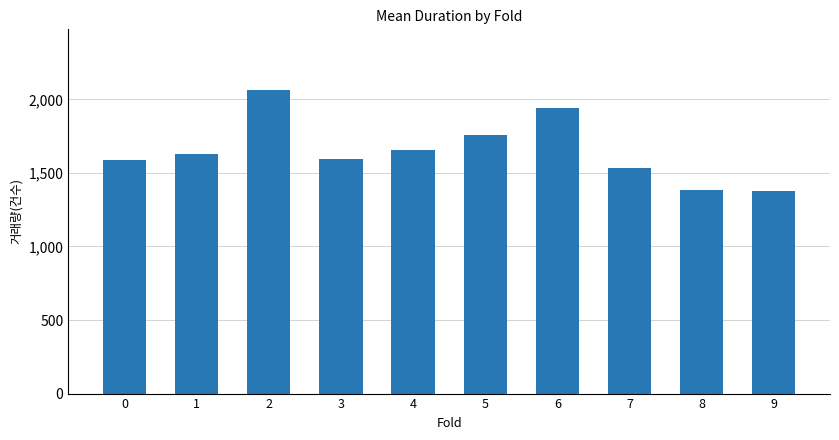

What is the minimum value shown in the chart?

1374.3